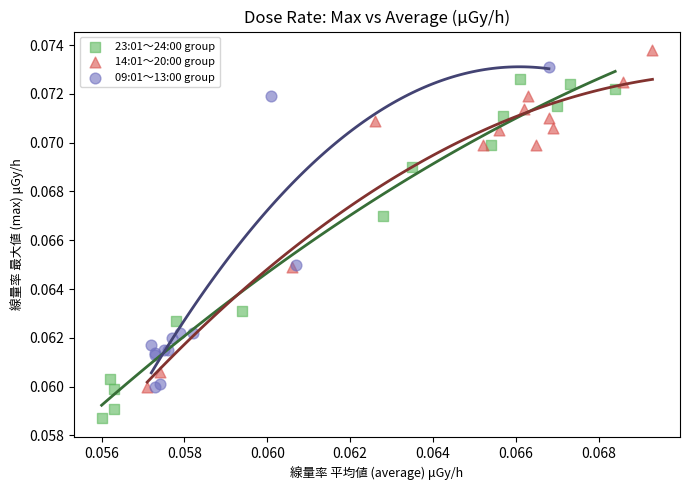

Which series reaches the minimum Y coordinate?

23:01～24:00 group